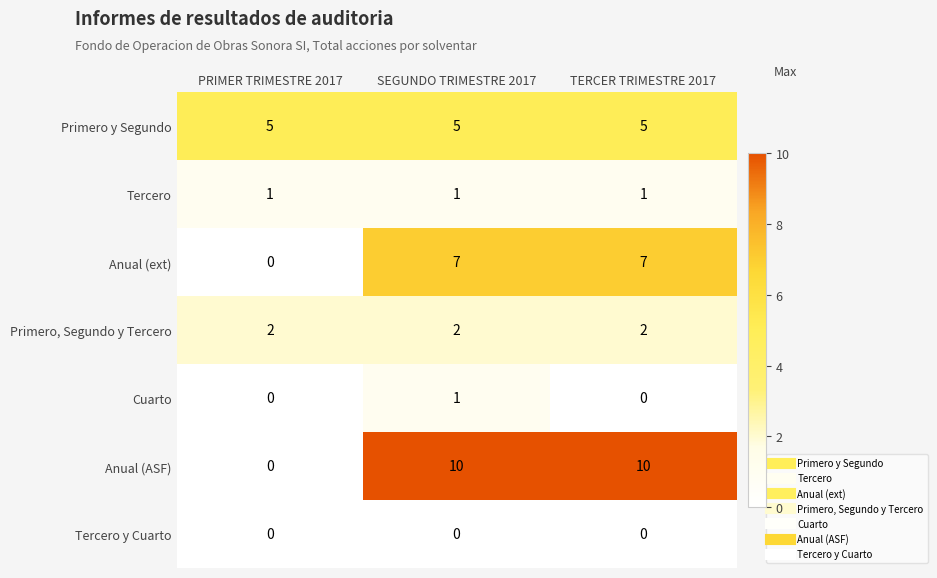

Count the number of data series in this chart.

7